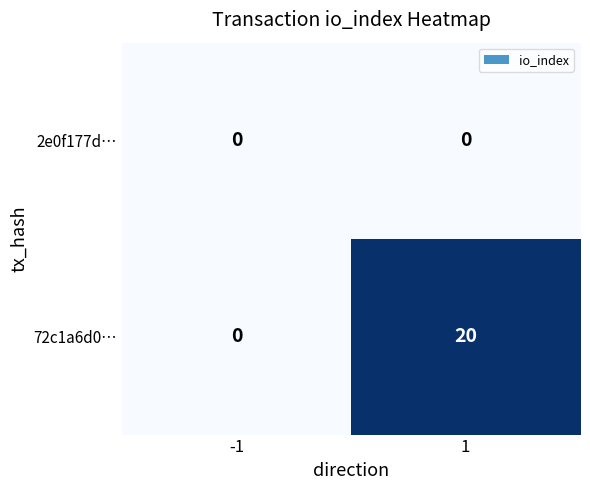

The value of 72c1a6d0… at -1 is -8. True or false?

False